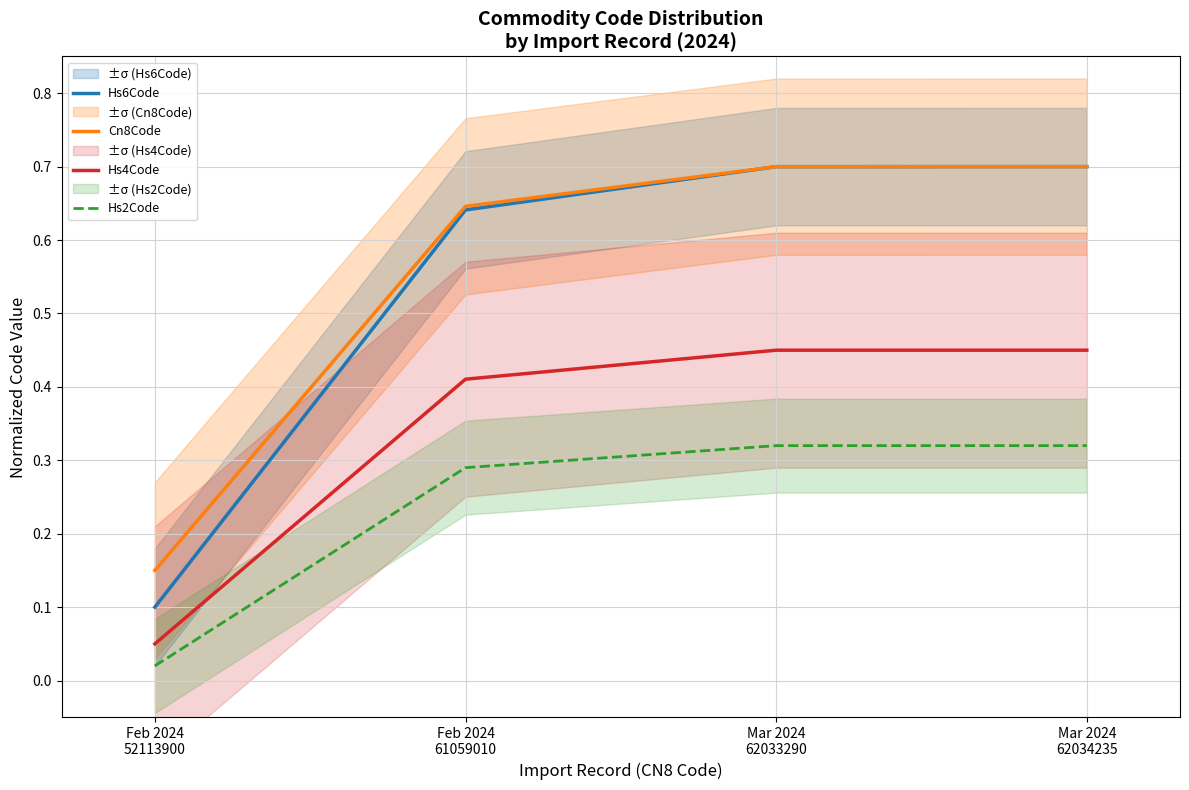

What is the difference between the highest and lowest values at Mar 2024
62034235?

0.4